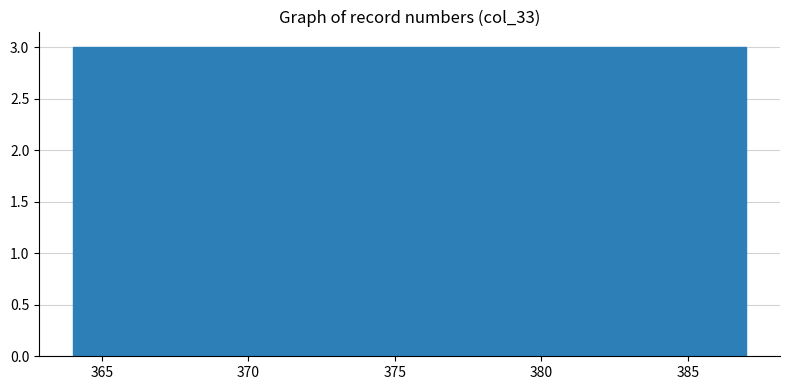

Reading left to right, list every bar in this chart as the range it spans on the x-axis followed by its height. Neither the bar edges nor the heights are printed on the chart, so give them approximately, as read against the axes.

364.0 to 367.0: 3
367.0 to 370.0: 3
370.0 to 372.5: 3
372.5 to 375.5: 3
375.5 to 378.5: 3
378.5 to 381.5: 3
381.5 to 384.0: 3
384.0 to 387.0: 3